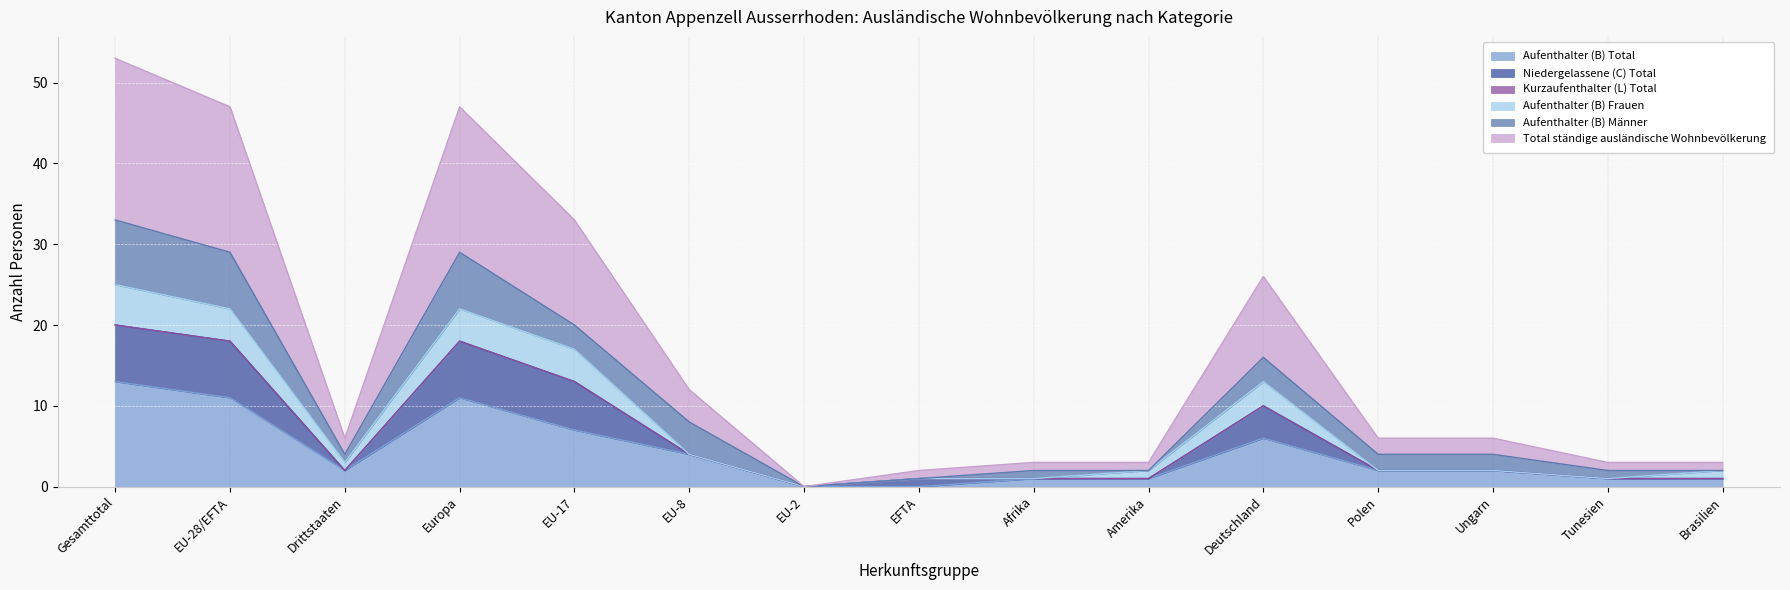

What is the label of the 9th point from the right?

EU-2